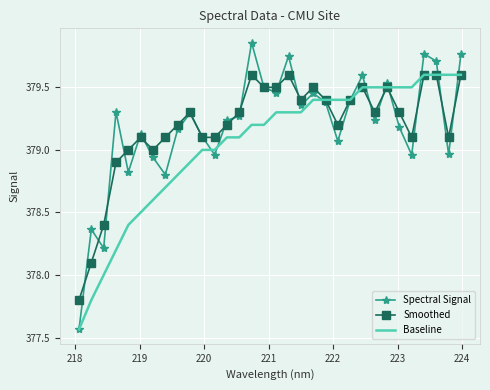

What is the sum of all Smoothed values?

12134.3